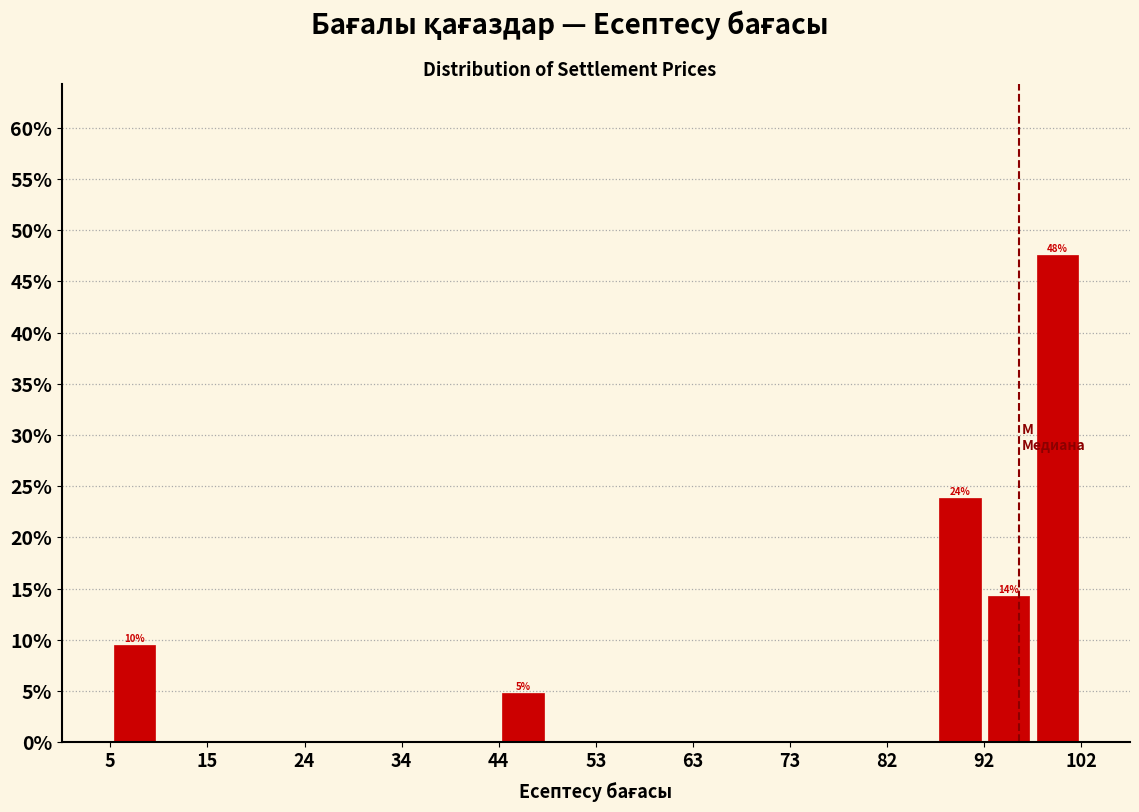

Which range on the x-axis has the tallest bar?

97 to 102